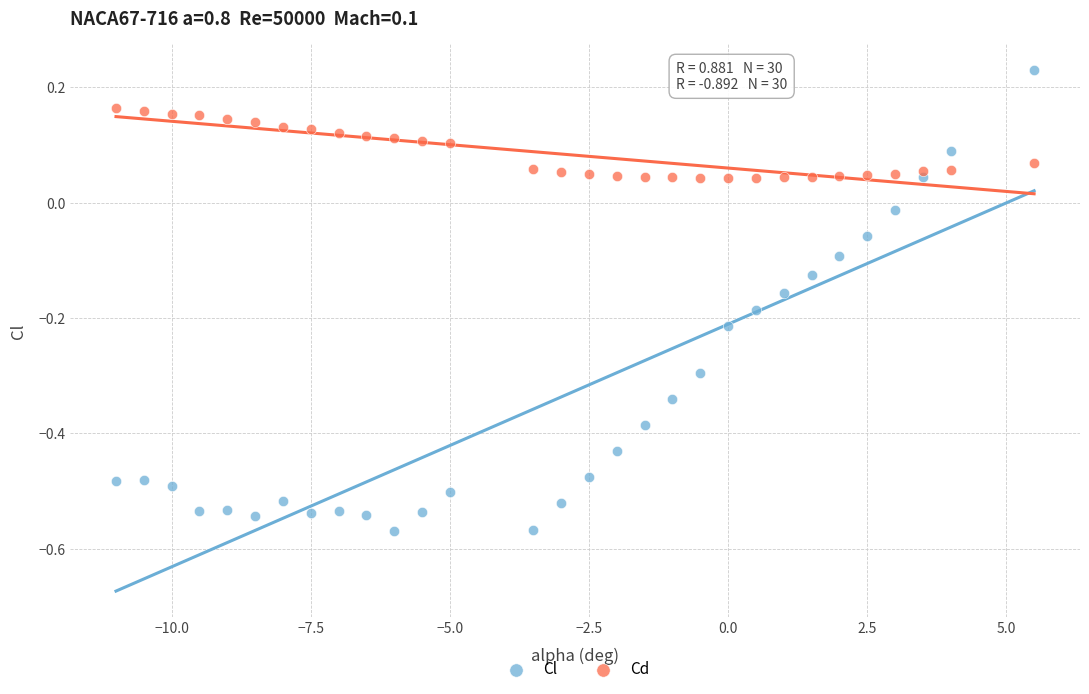

Which series contains the highest Y value?

Cl